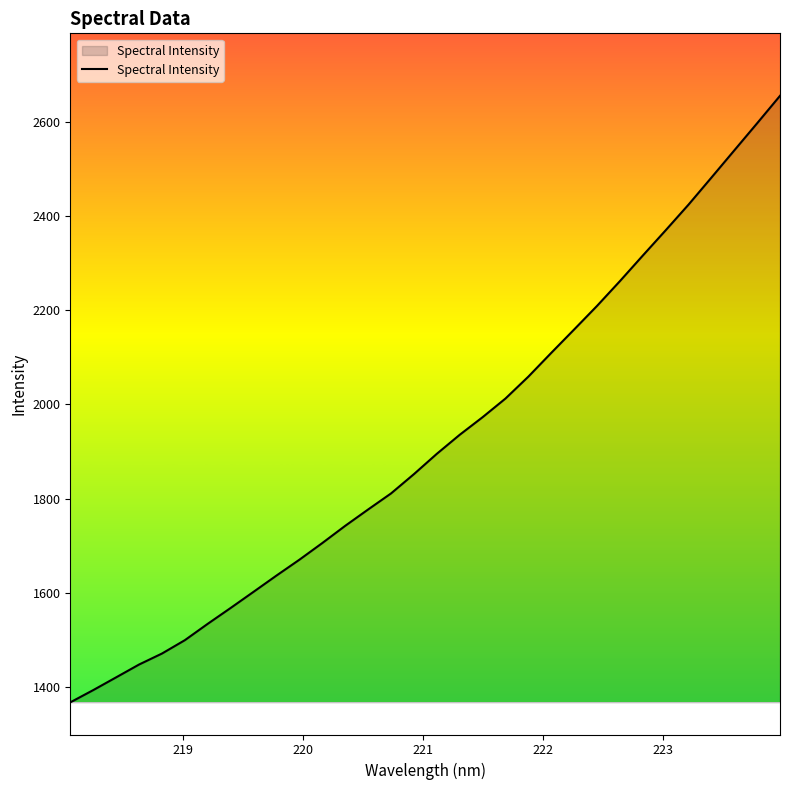

What is the minimum value shown in the chart?

1366.8